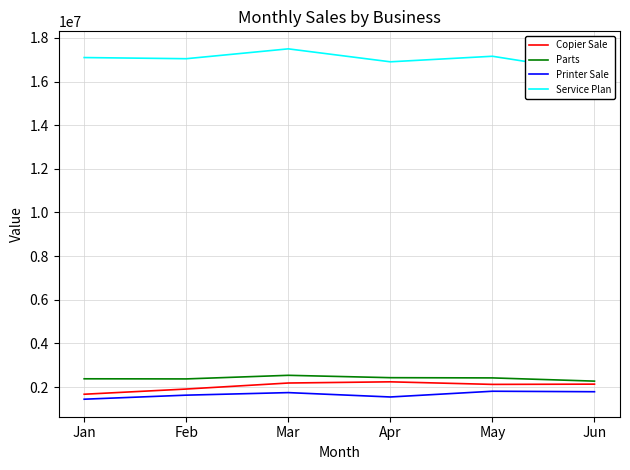

How many interior local peaks does the Service Plan series have?

2